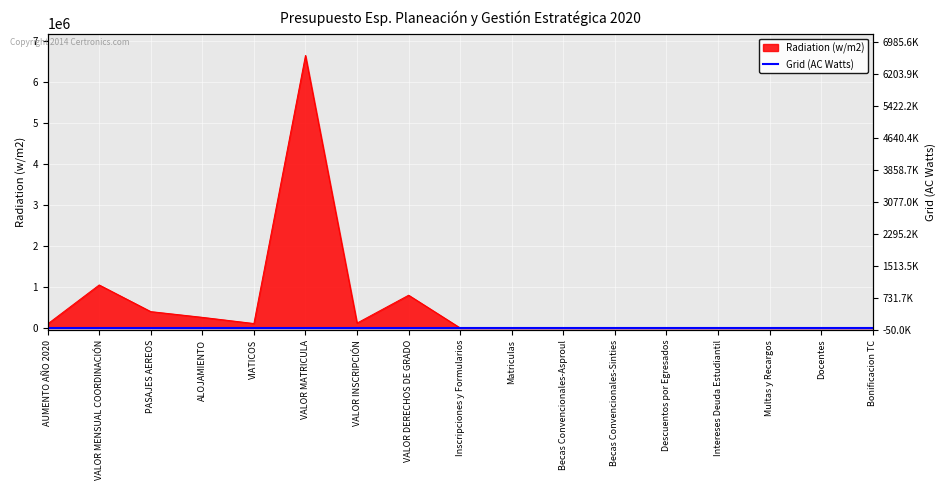

Between PASAJES AEREOS and Inscripciones y Formularios, which is larger?

PASAJES AEREOS